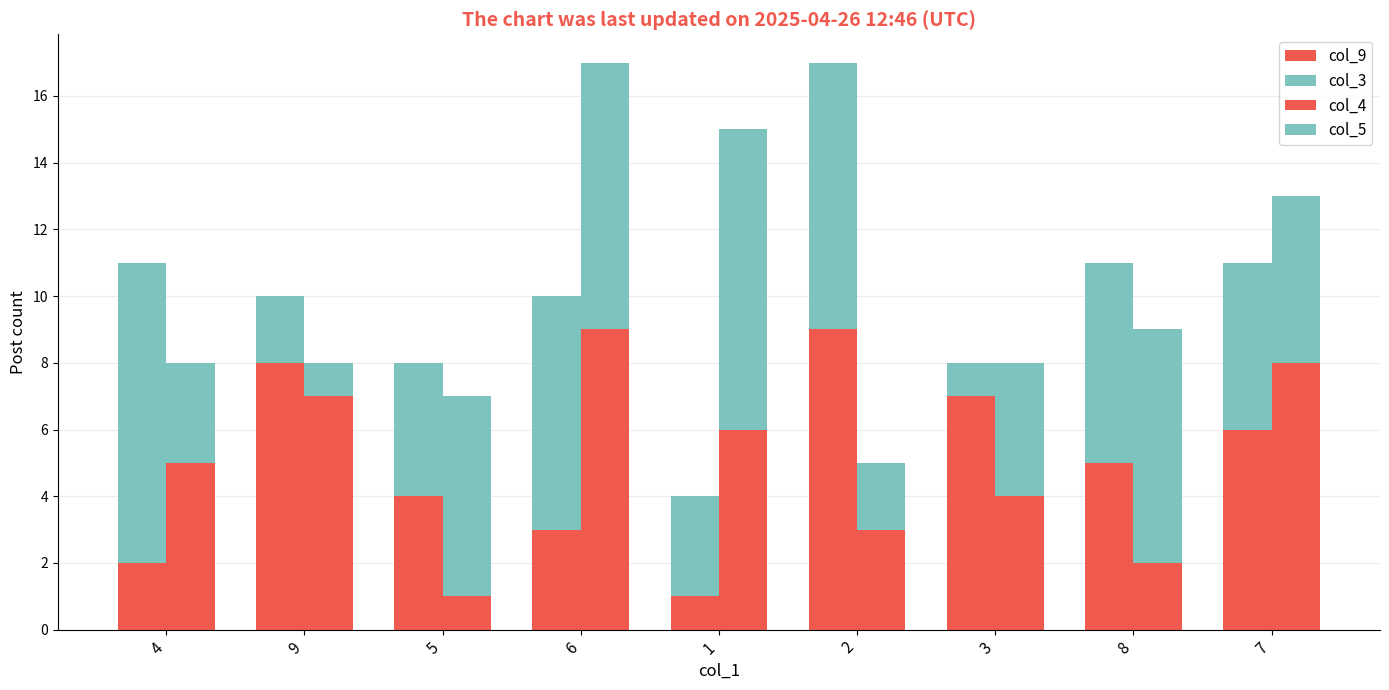

What is the highest value of the col_5 series?

9